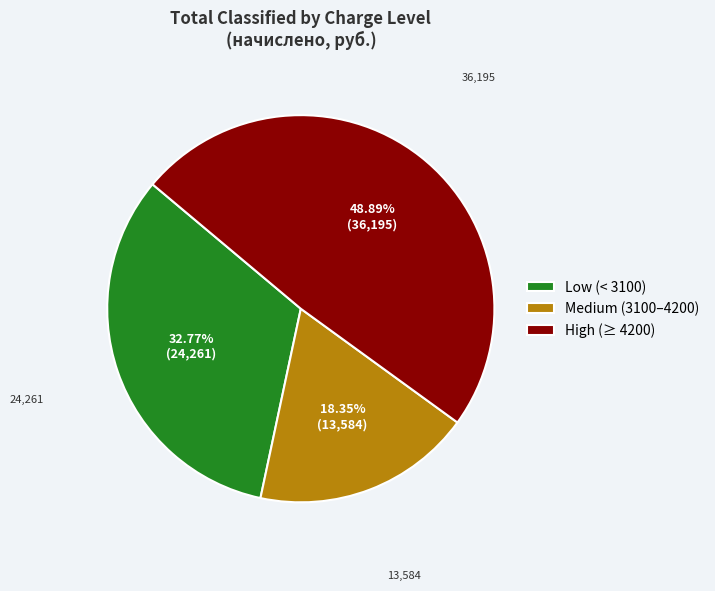

Rank the categories by value from highest to lowest.

High (≥ 4200), Low (< 3100), Medium (3100–4200)